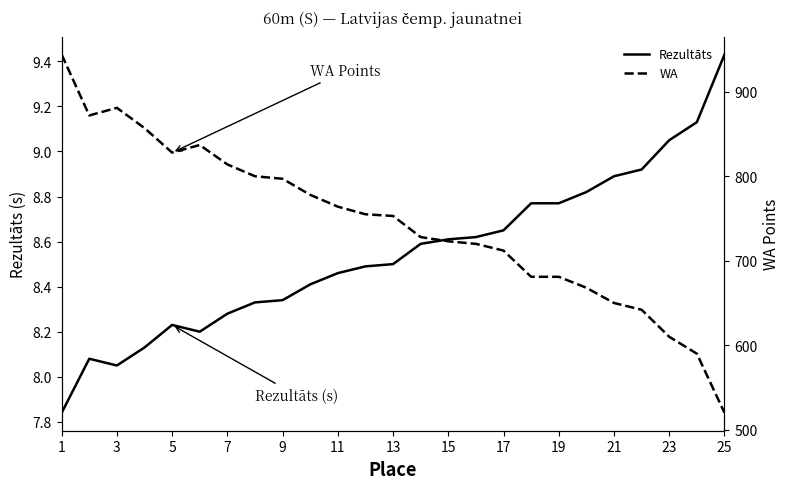

True or false: Rezultāts and WA cross at least once.

False